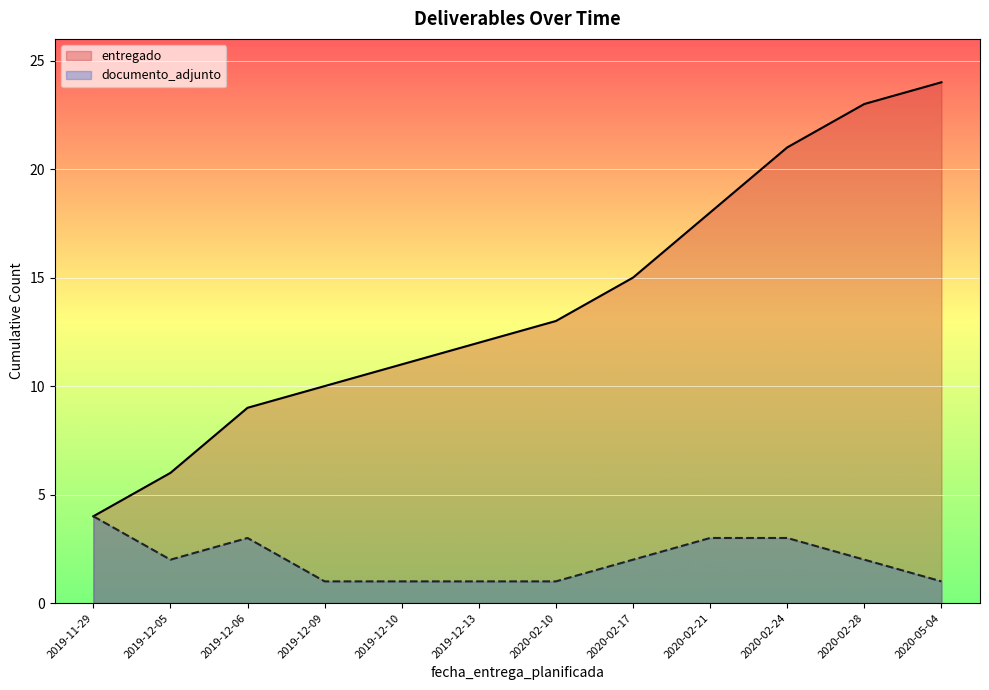

The value of documento_adjunto at 2020-02-21 is 5. True or false?

False